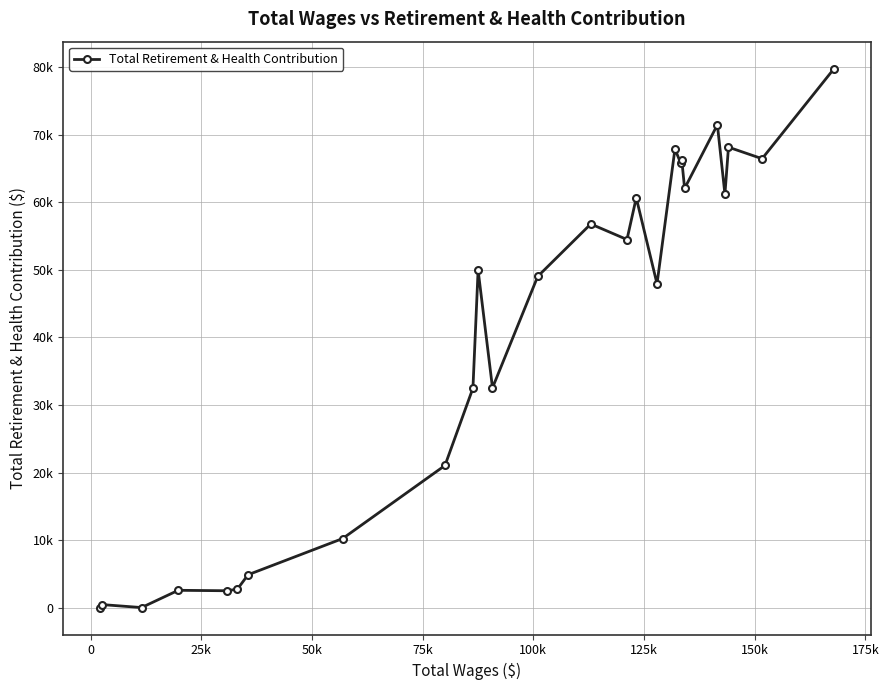

Does the chart have visible grid lines?

Yes